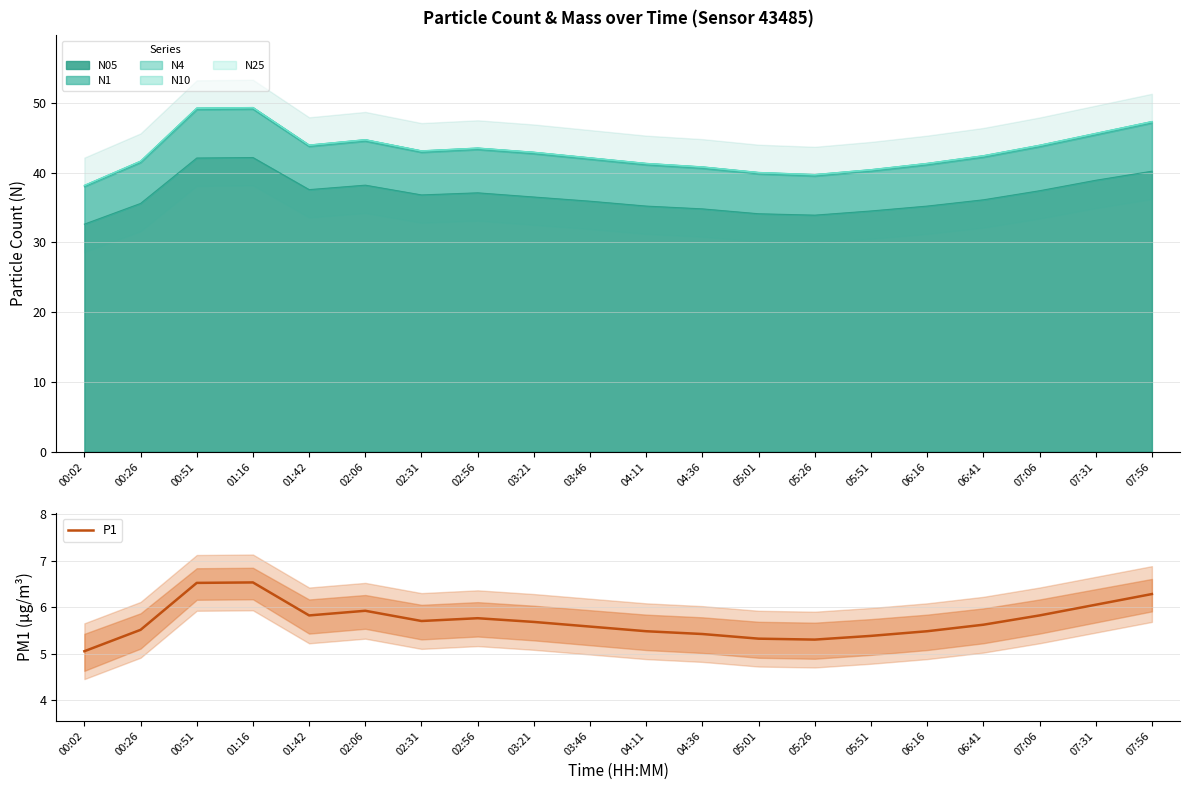

At which category does the chart reach its peak across all series?

01:16